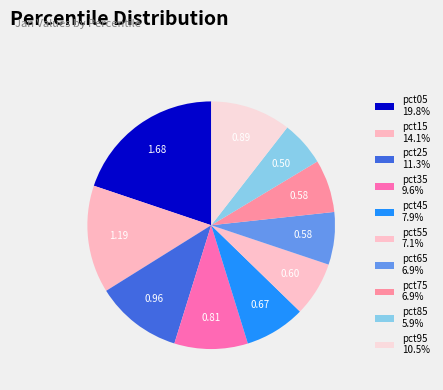

How many segments does this pie chart have?

10